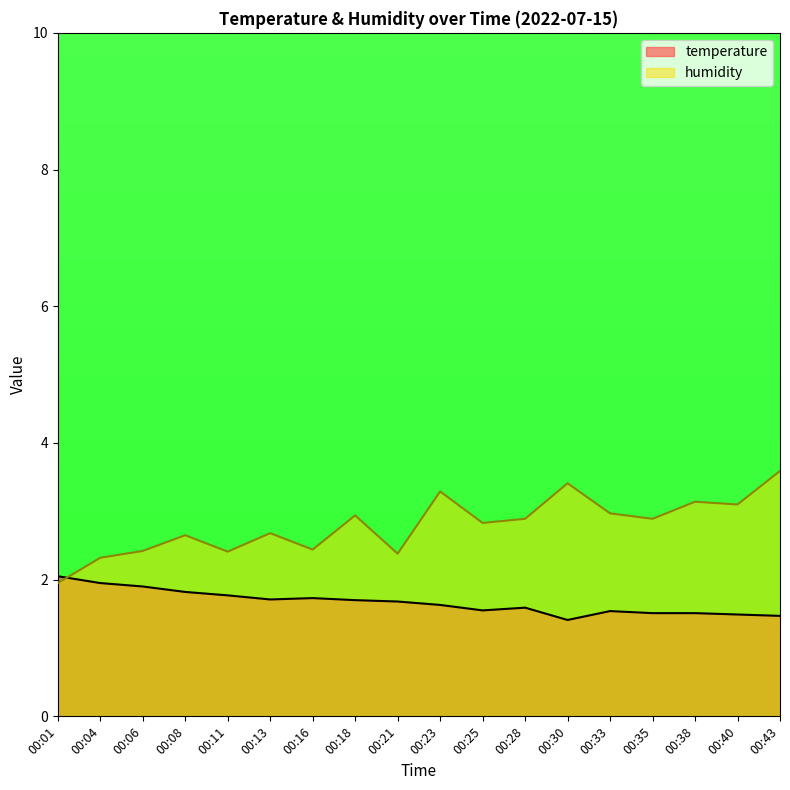

At which category does humidity reach its first local valley?

00:11